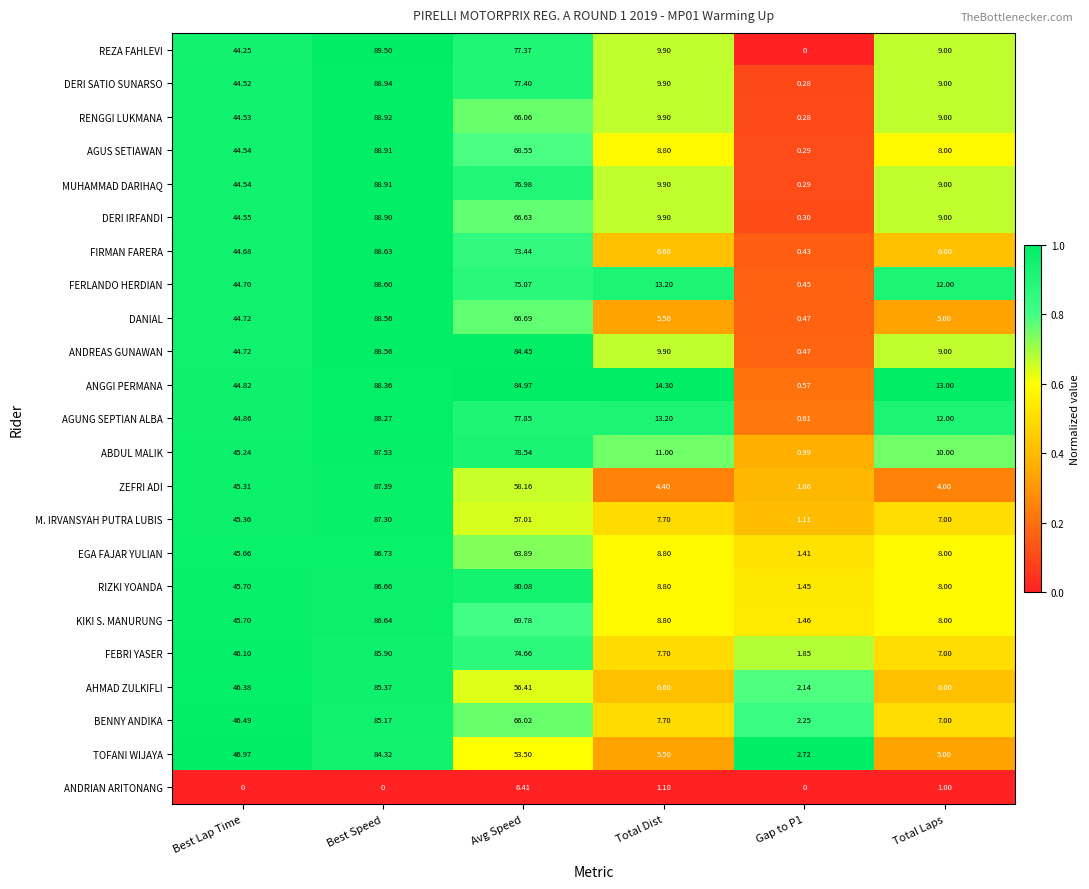

Which series changed the most between Best Speed and Total Laps?

DANIAL